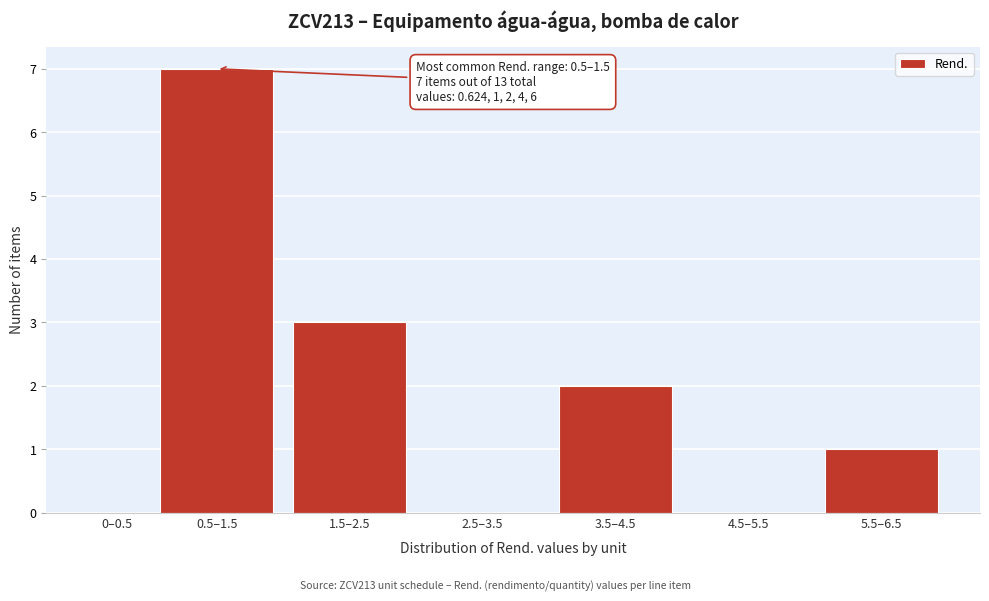

Reading right to left, what are all the values shown in this chart?

5.5–6.5=1	4.5–5.5=0	3.5–4.5=2	2.5–3.5=0	1.5–2.5=3	0.5–1.5=7	0–0.5=0